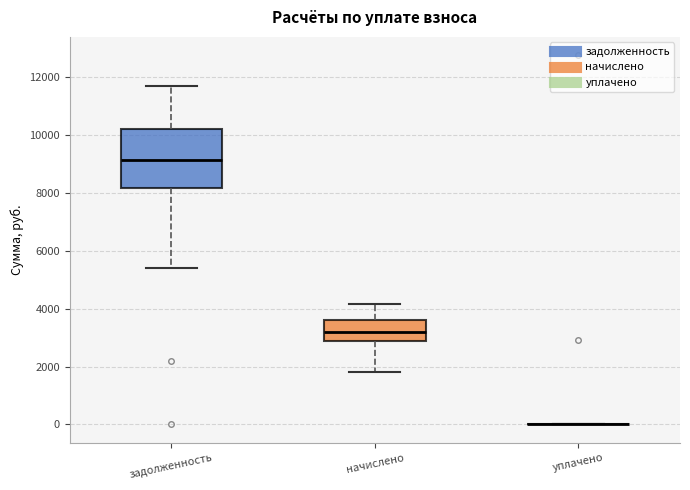

Reading left to right, read every box against the y-axis: the position of its median line, the range the box covers, and the ends of its whiskers. The values are not printed on the chart, so give them approximately, as read against the axis.

задолженность: median 9200, box 8200 to 10200, whiskers 5400 to 11800
начислено: median 3200, box 2800 to 3600, whiskers 1800 to 4200
уплачено: box collapsed to a line at 0, whiskers 0 to 0